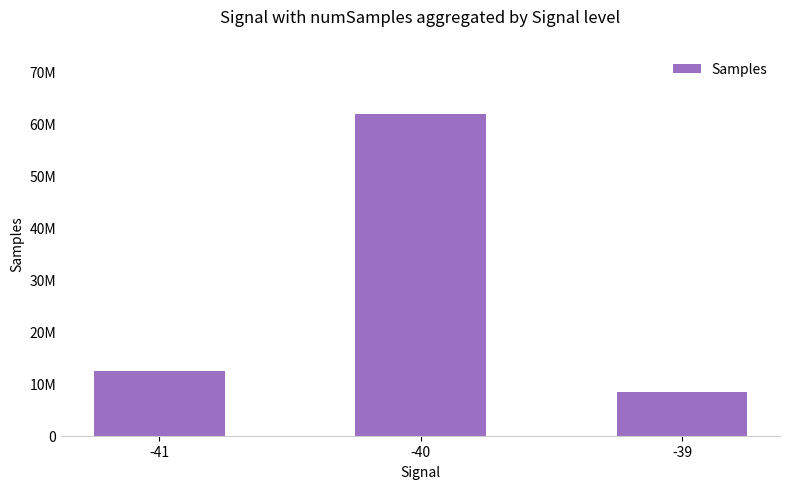

Does the chart contain any negative values?

No